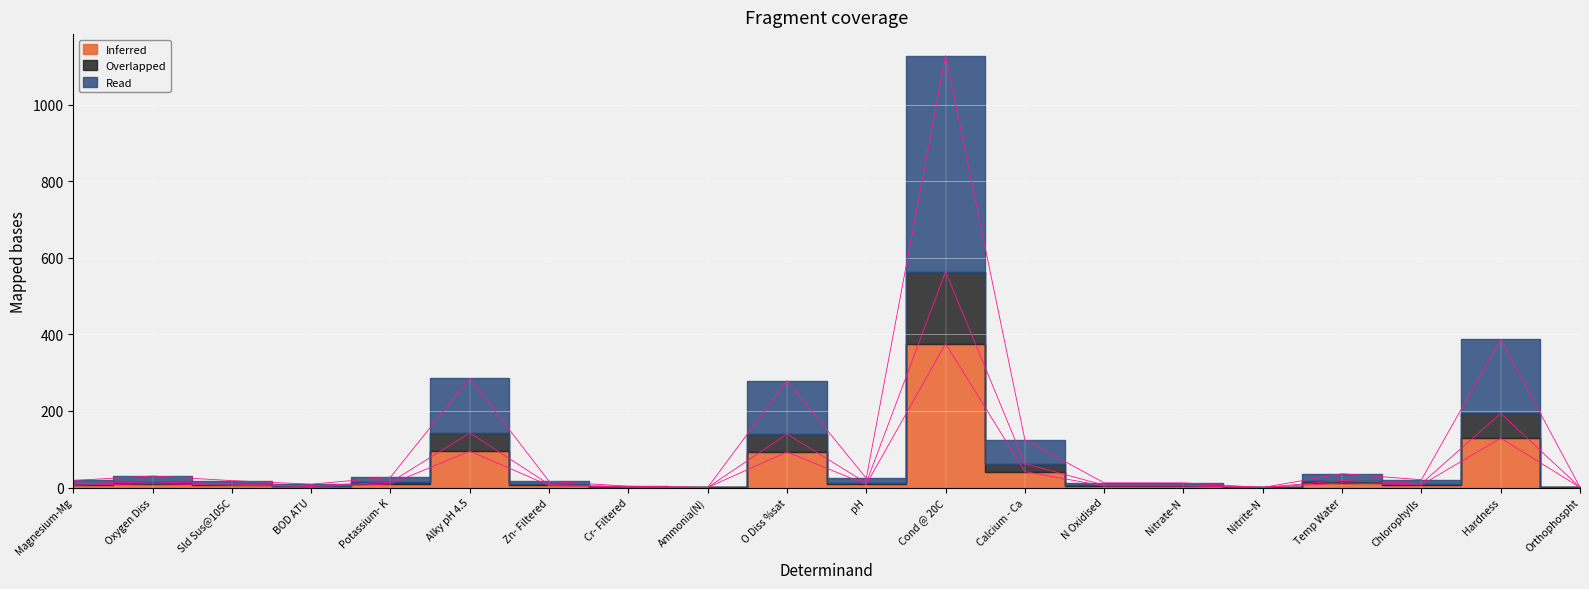

How many lines are shown in the chart?

3